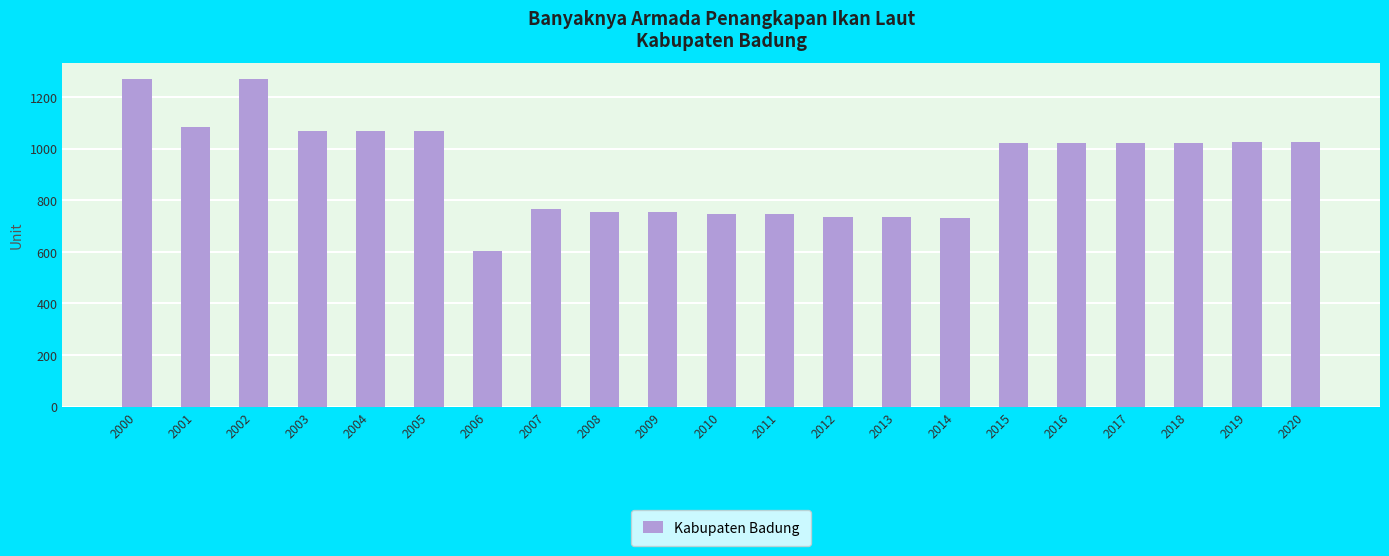

What is the sum of all values?

19529